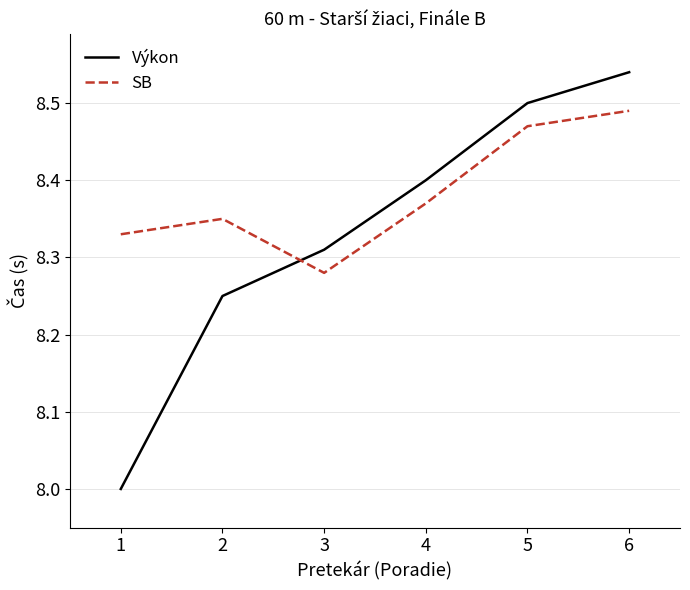

The value of Výkon at 4 is 8.4. True or false?

True